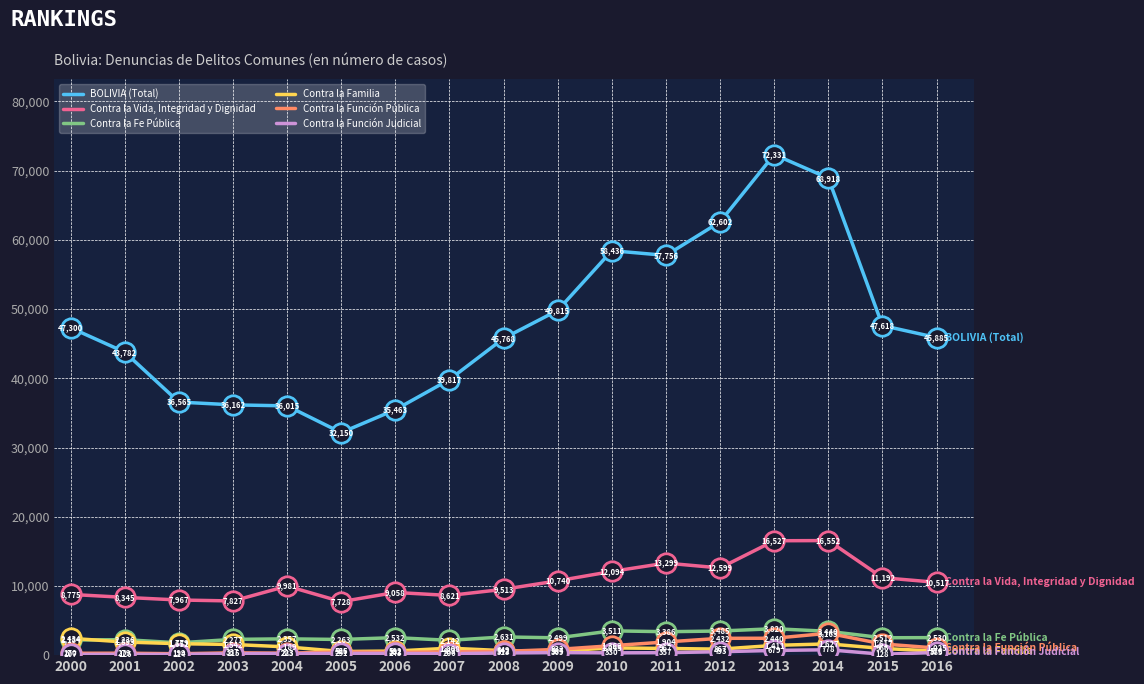

Which series has the largest range (max minus min)?

BOLIVIA (Total)